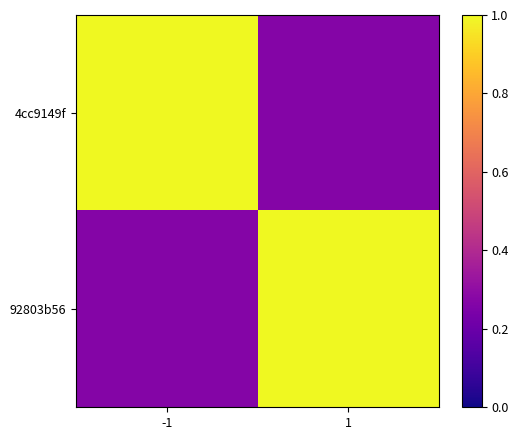

What is the difference between the highest and lowest values at -1?

0.7